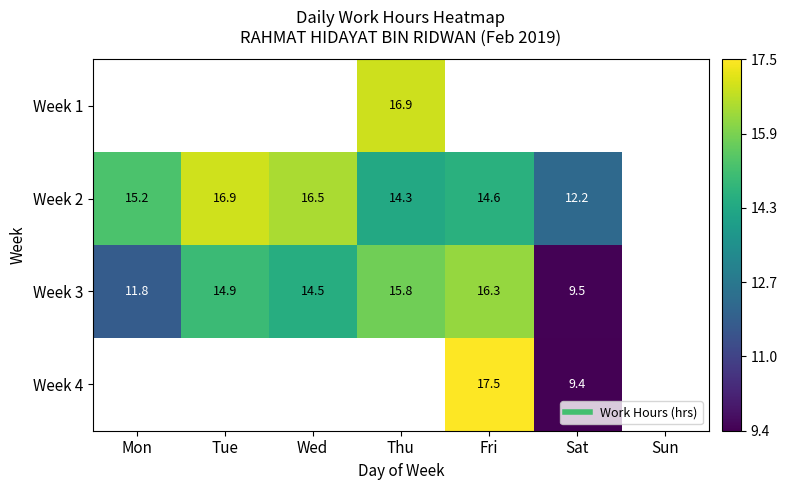

True or false: Week 2 has a value of 10.2 at Tue.

False